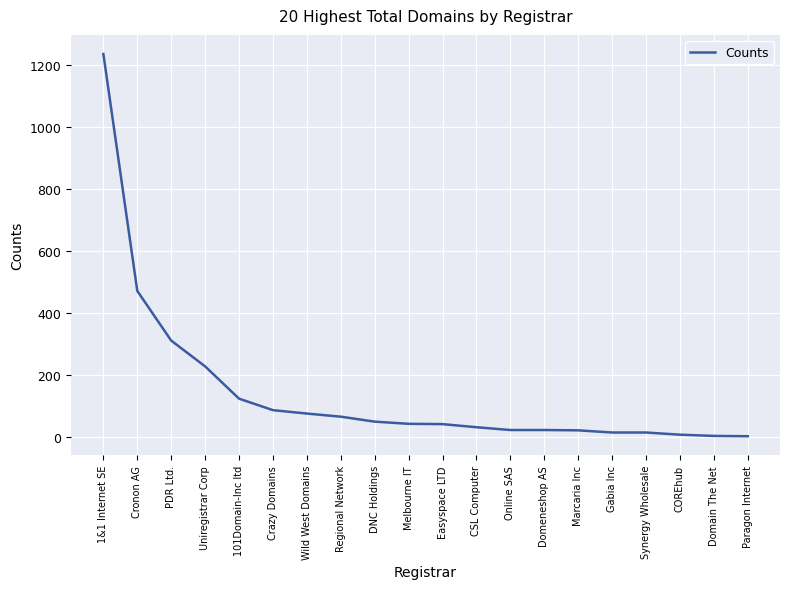

At which label is the value closest to 618?

Cronon AG